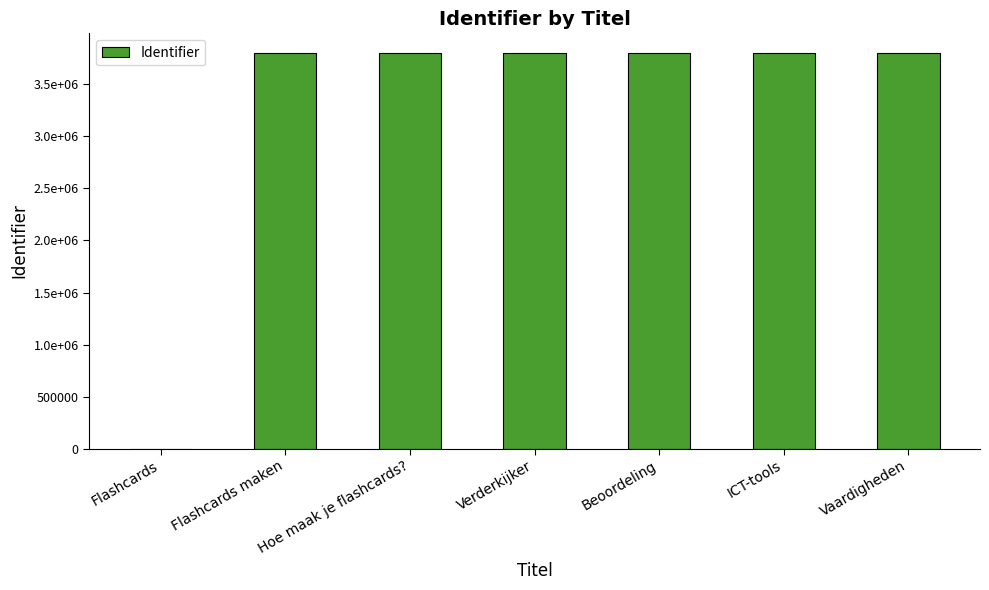

Between ICT-tools and Flashcards, which is larger?

ICT-tools